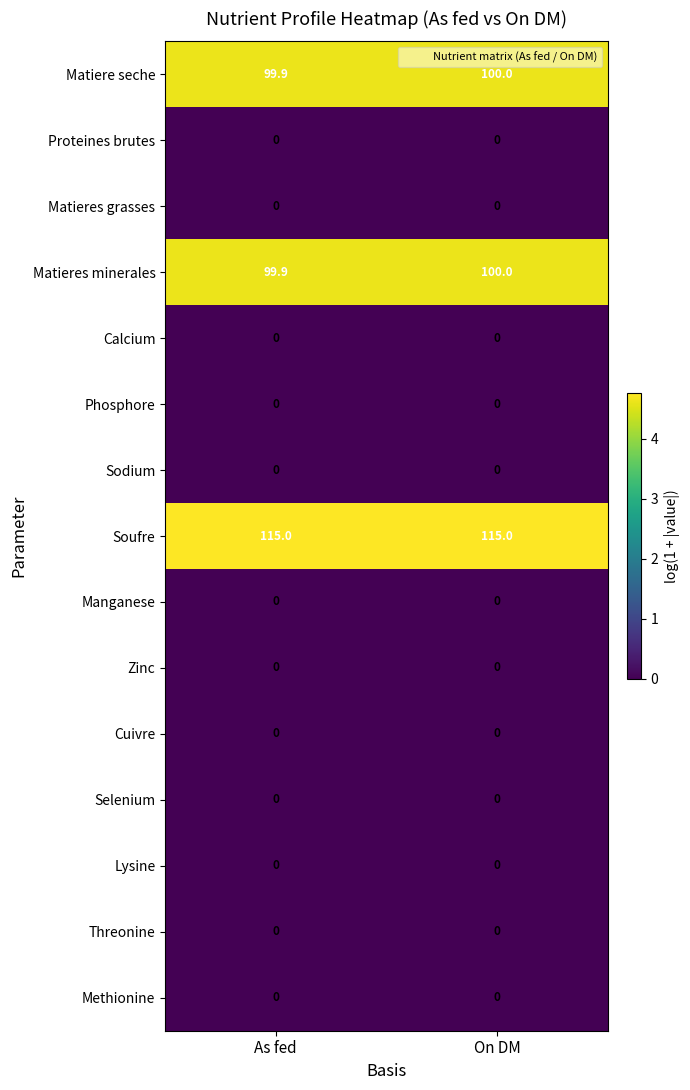

What is the minimum value for Matieres minerales?

99.9